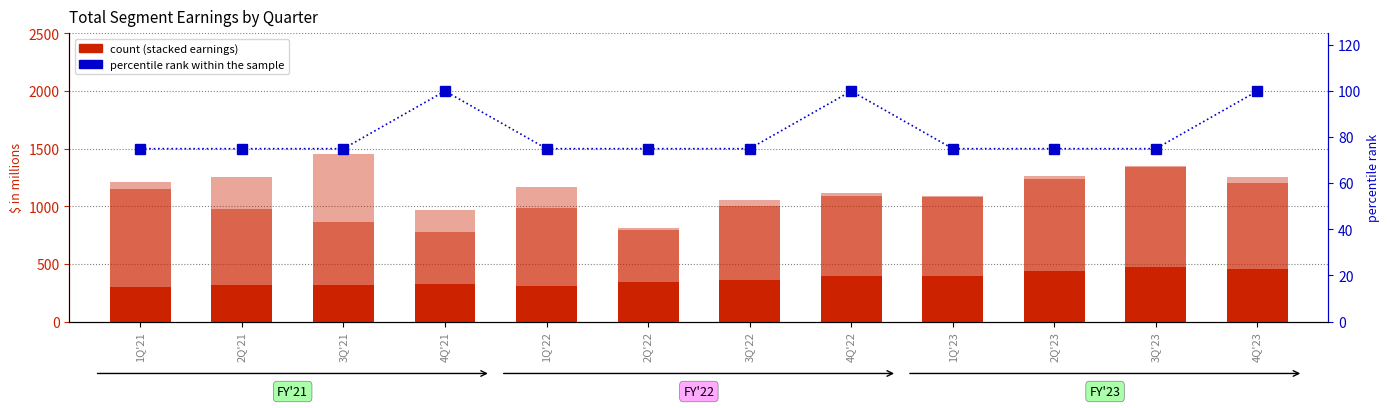

What position from the right is 4Q'21?

9